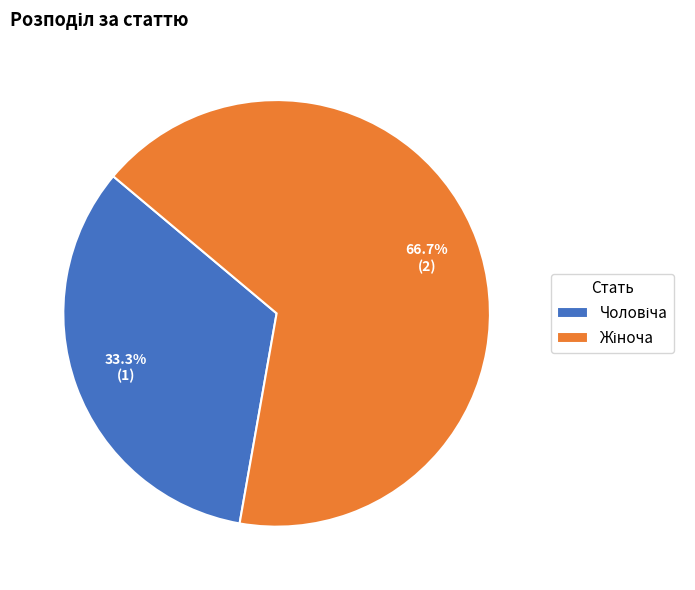

Count the number of slices in the pie.

2